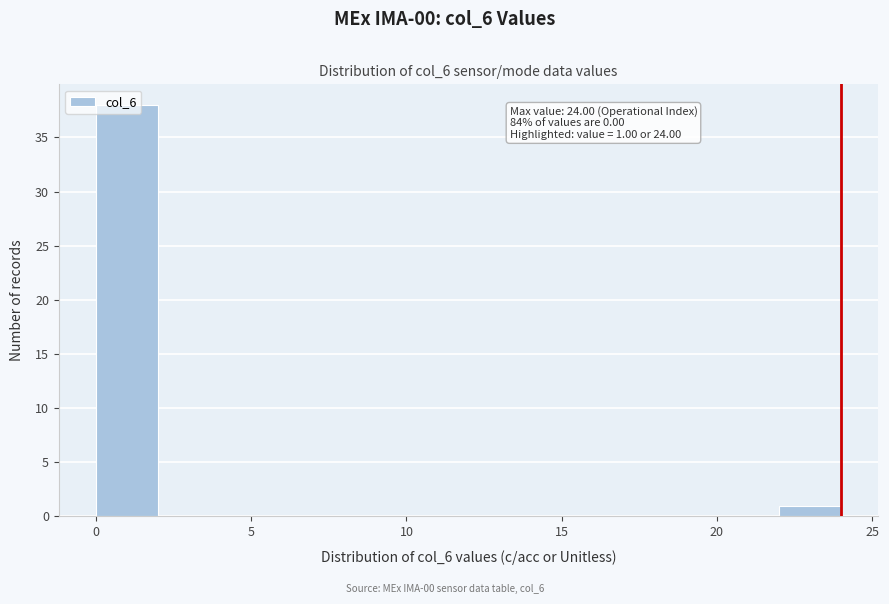

Which range on the x-axis has the tallest bar?

0 to 2